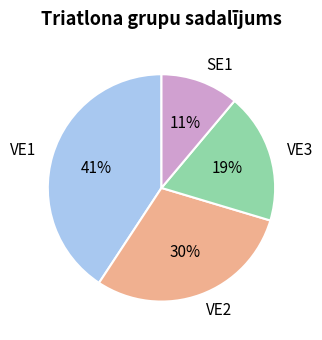

To the nearest percent, what percentage of the pie is VE3?

19%